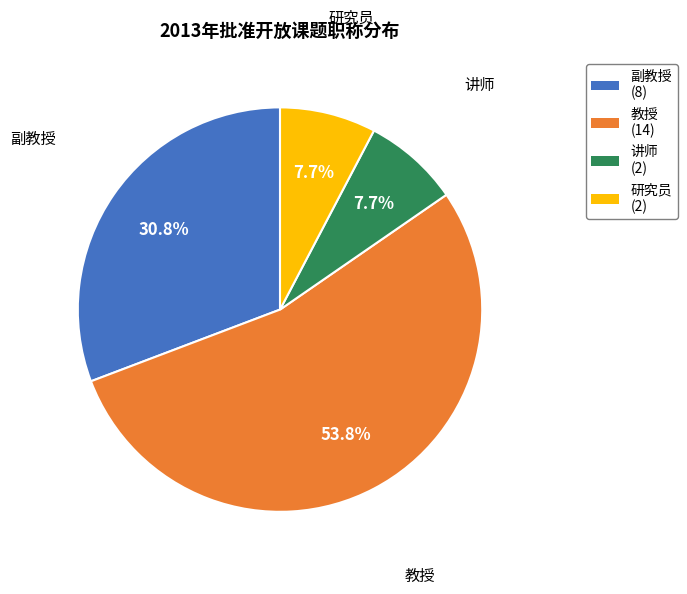

How many slices are in this pie chart?

4